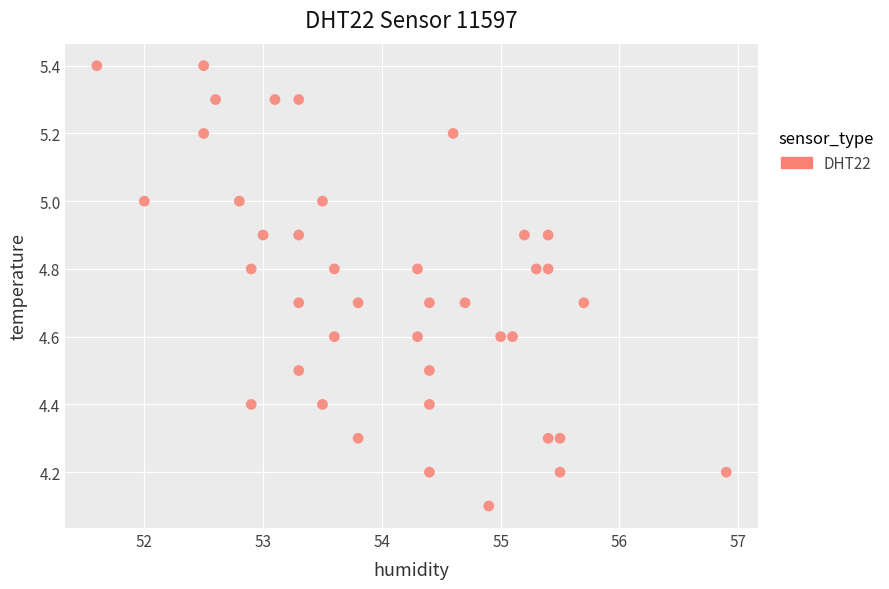

What is the range of Y values (max minus min)?

1.3